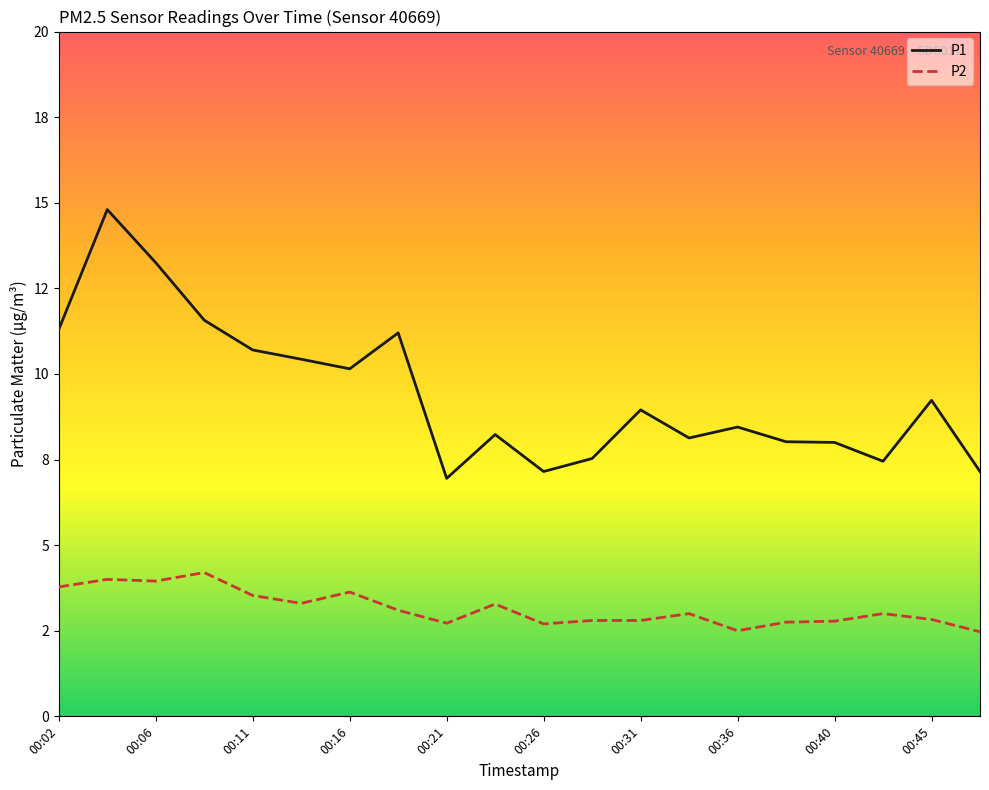

True or false: P1 and P2 intersect in this chart.

False